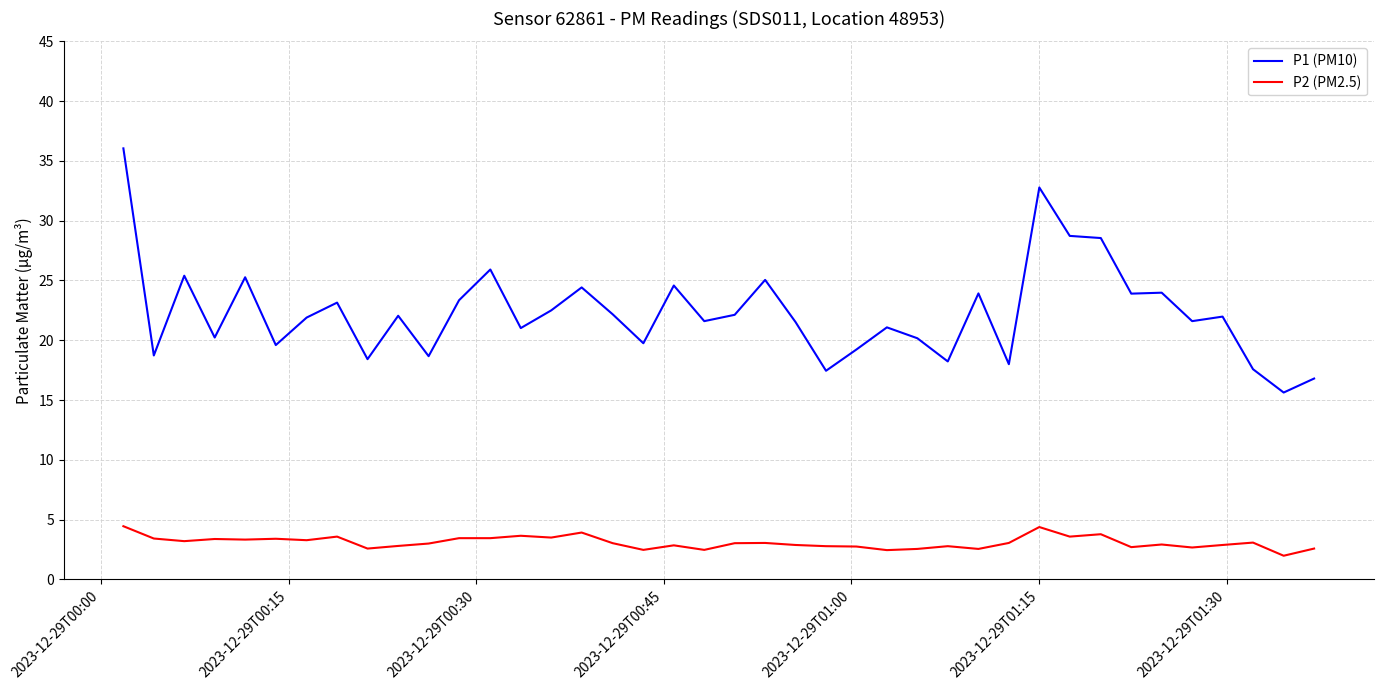

Which series has the widest spread of values?

P1 (PM10)